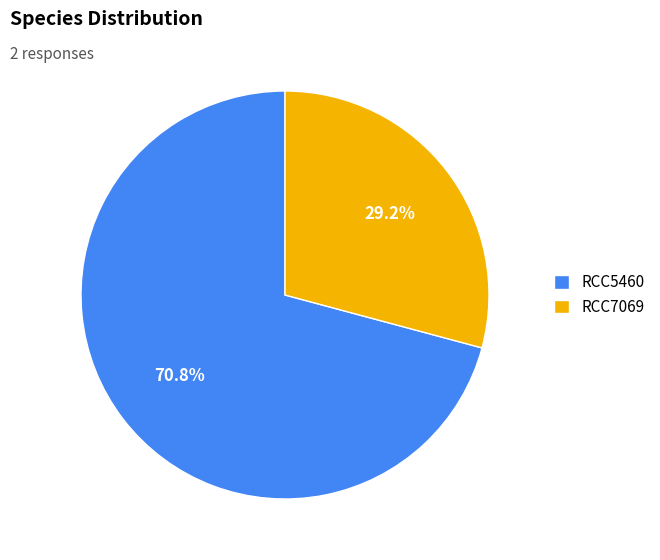

To the nearest percent, what portion does RCC5460 represent?

71%